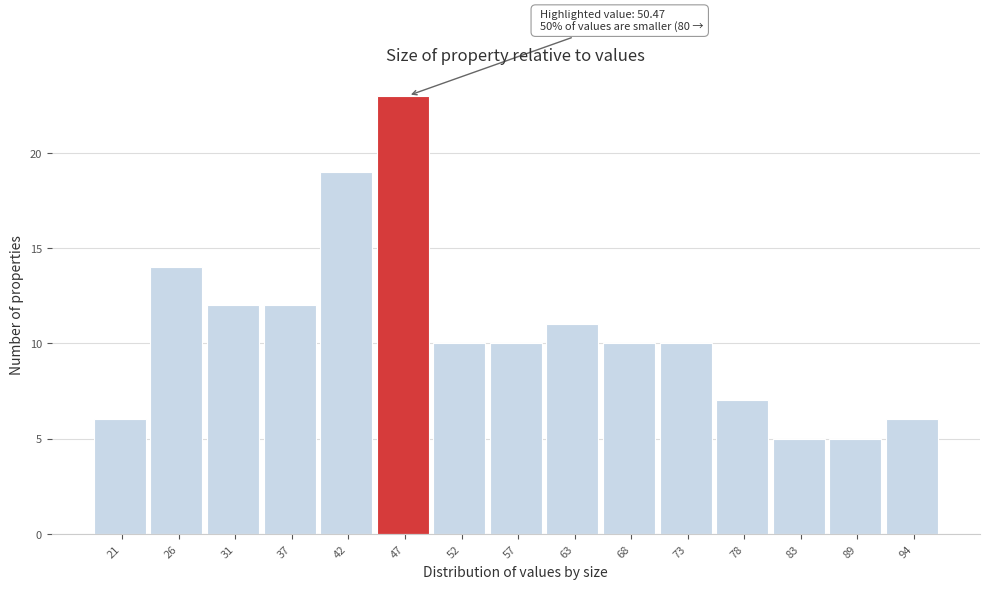

Reading left to right, transcribe all the data shown in this chart.

21=6	26=14	31=12	37=12	42=19	47=23	52=10	57=10	63=11	68=10	73=10	78=7	83=5	89=5	94=6